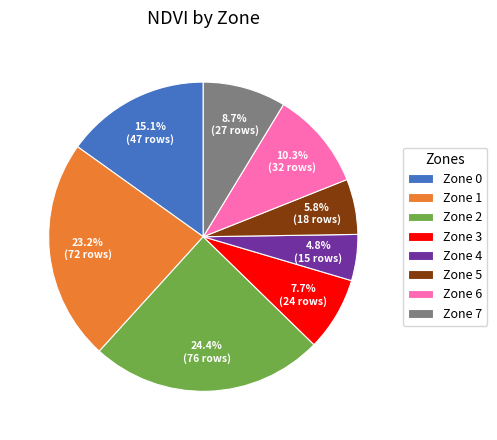

To the nearest percent, what is the difference between the largest and smallest slice percentages?

20%